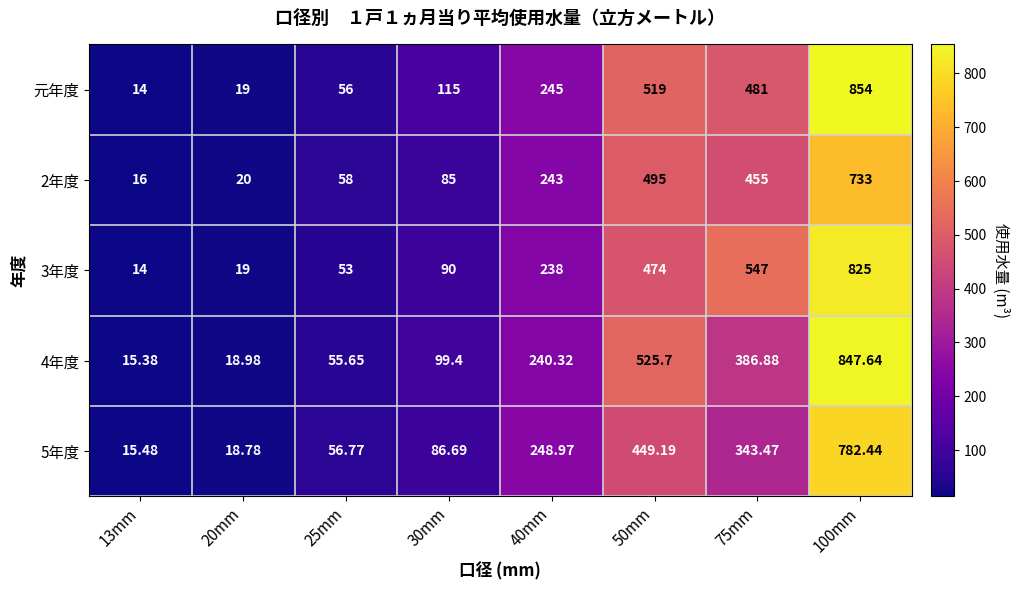

Which series has the largest total across all categories?

元年度